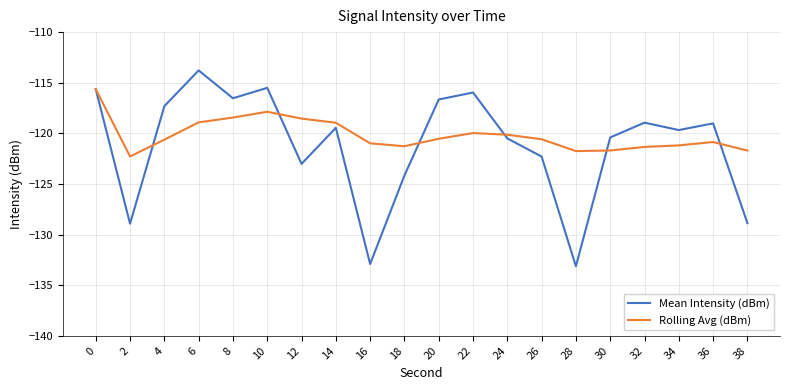

Which category has the lowest value in the Rolling Avg (dBm) series?

2